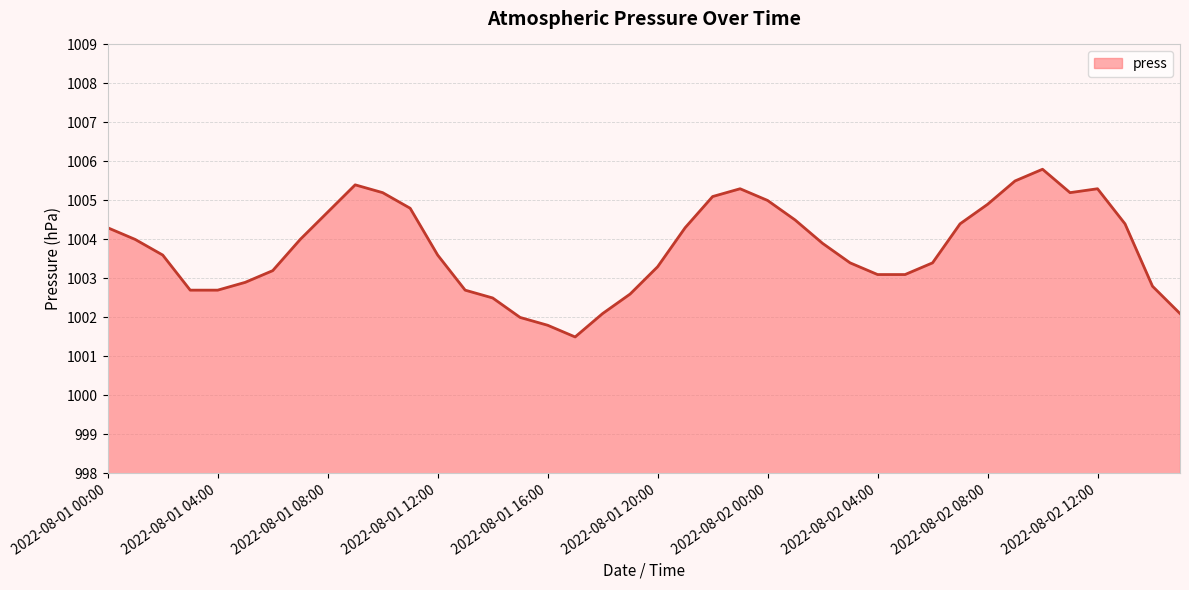

What is the smallest value displayed?

1001.5